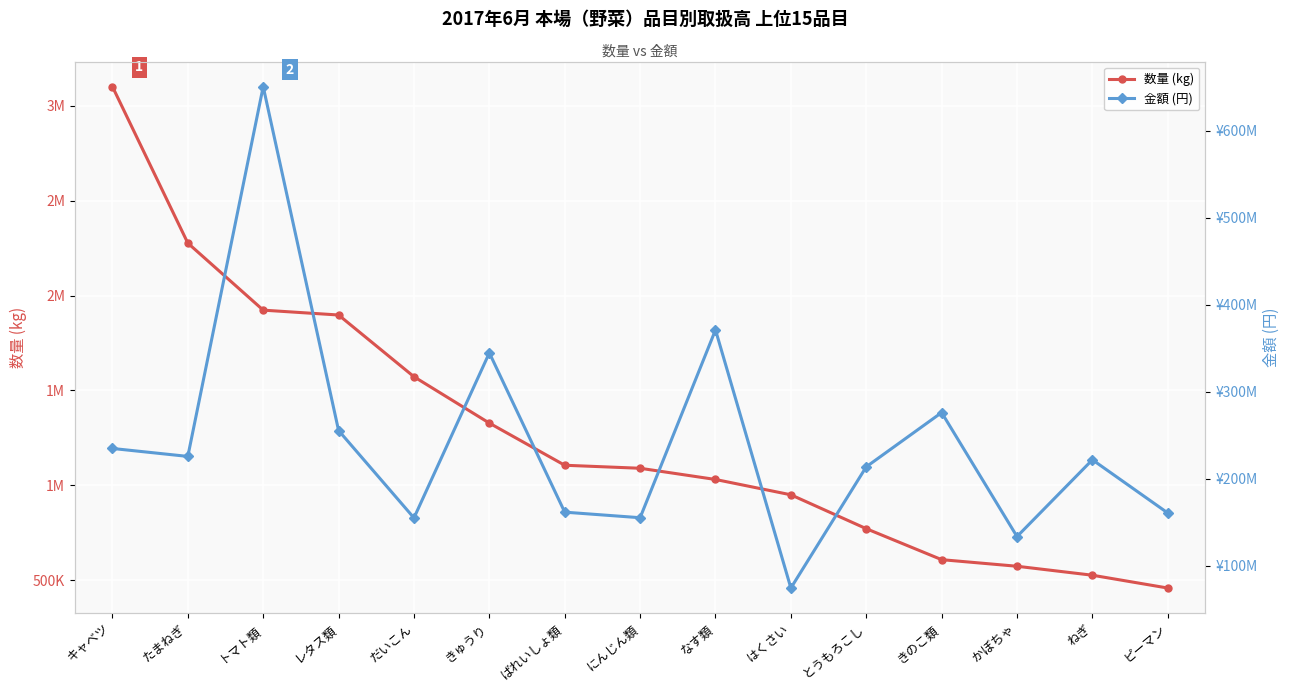

Does the chart display data point markers on the line(s)?

Yes